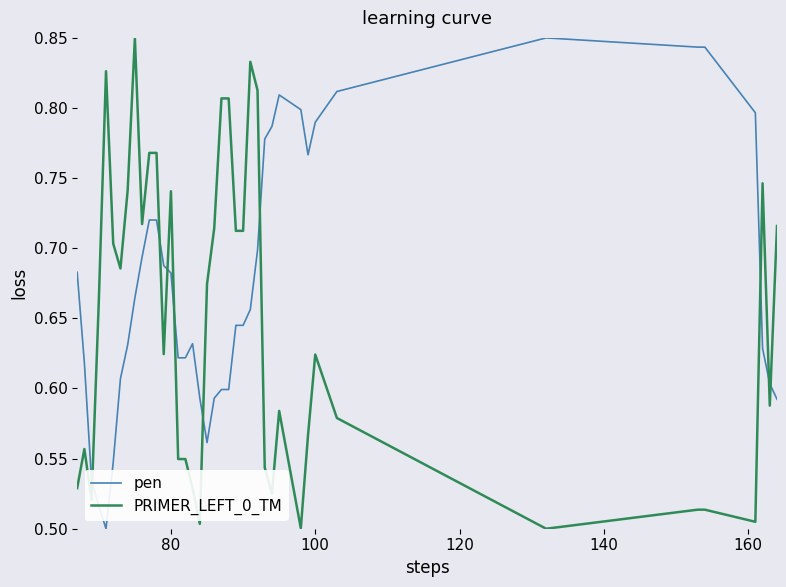

Which series has the largest total across all categories?

pen